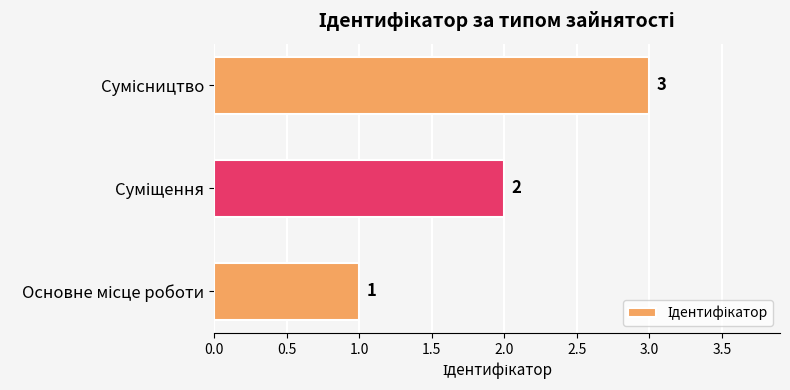

What is the maximum value shown in the chart?

3